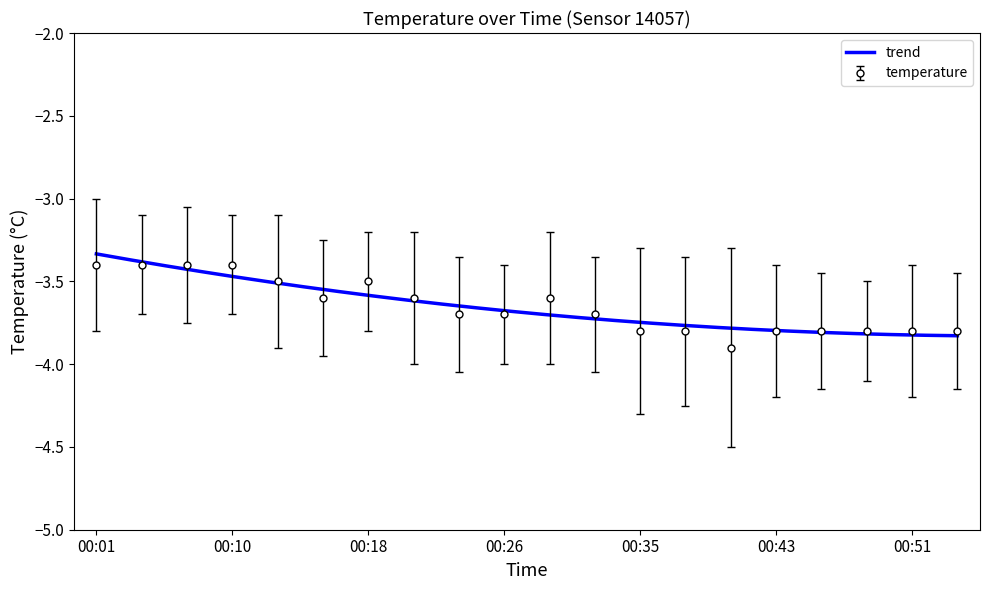

The temperature series shows -2.5 at 00:43. True or false?

False